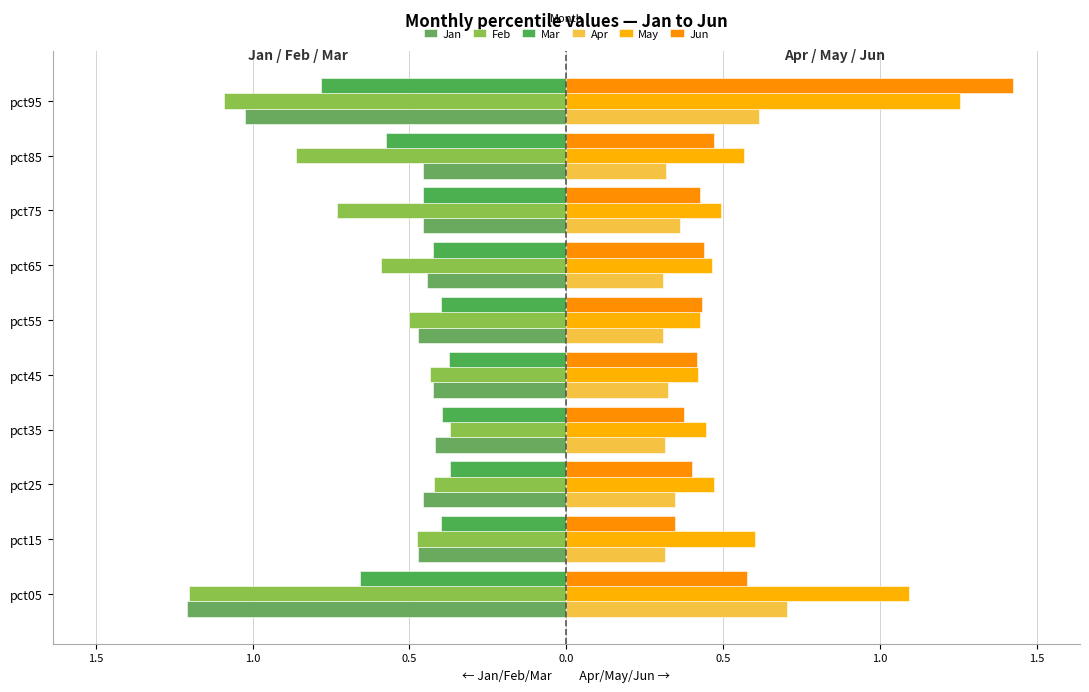

Reading right to left, extract all data points from this chart.

Jan: -1.0	-0.5	-0.5	-0.4	-0.5	-0.4	-0.4	-0.5	-0.5	-1.2
Feb: -1.1	-0.9	-0.7	-0.6	-0.5	-0.4	-0.4	-0.4	-0.5	-1.2
Mar: -0.8	-0.6	-0.5	-0.4	-0.4	-0.4	-0.4	-0.4	-0.4	-0.7
Apr: 0.6	0.3	0.4	0.3	0.3	0.3	0.3	0.3	0.3	0.7
May: 1.3	0.6	0.5	0.5	0.4	0.4	0.4	0.5	0.6	1.1
Jun: 1.4	0.5	0.4	0.4	0.4	0.4	0.4	0.4	0.3	0.6